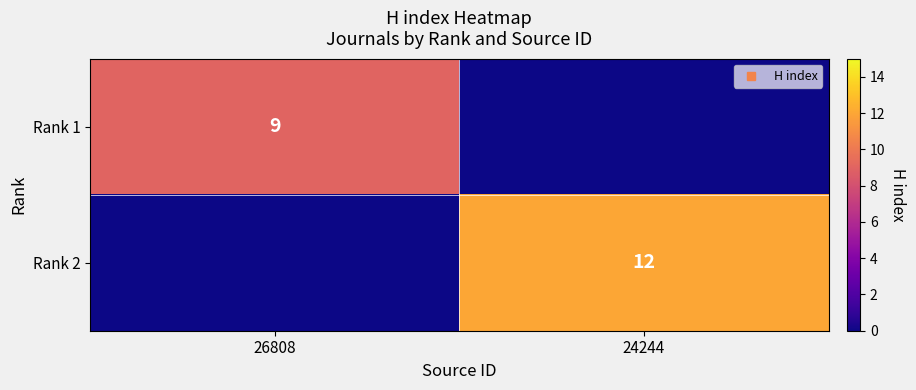

Which category has the highest value in the Rank 2 series?

24244